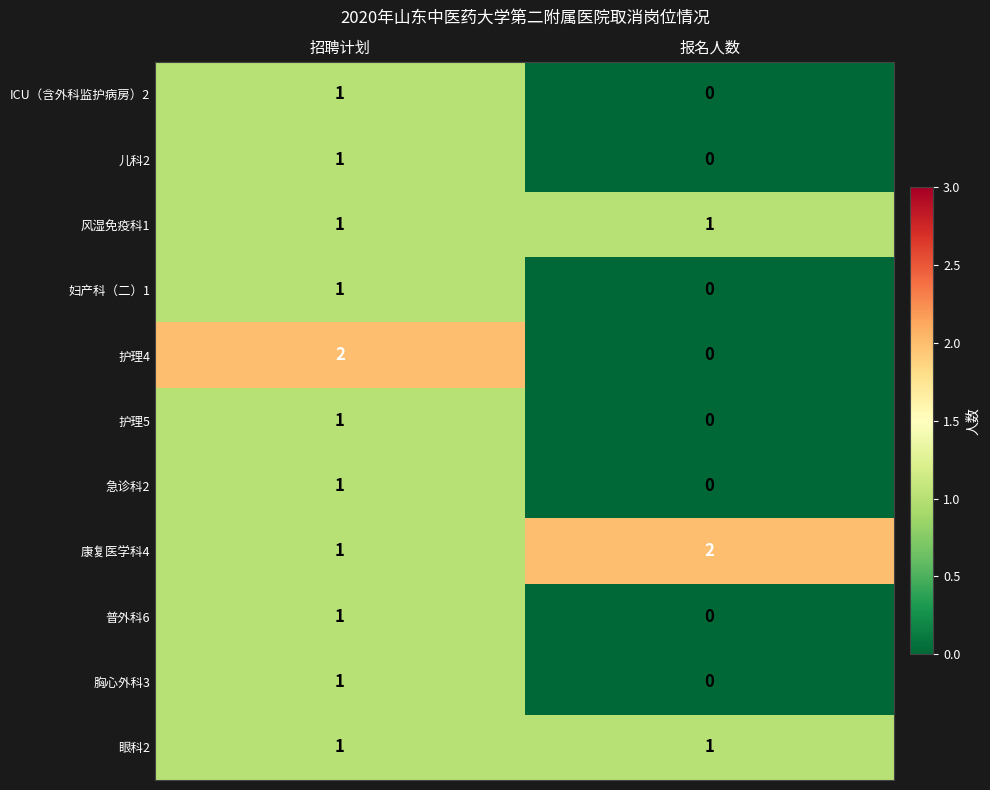

At which label is 护理5 closest to 0?

报名人数